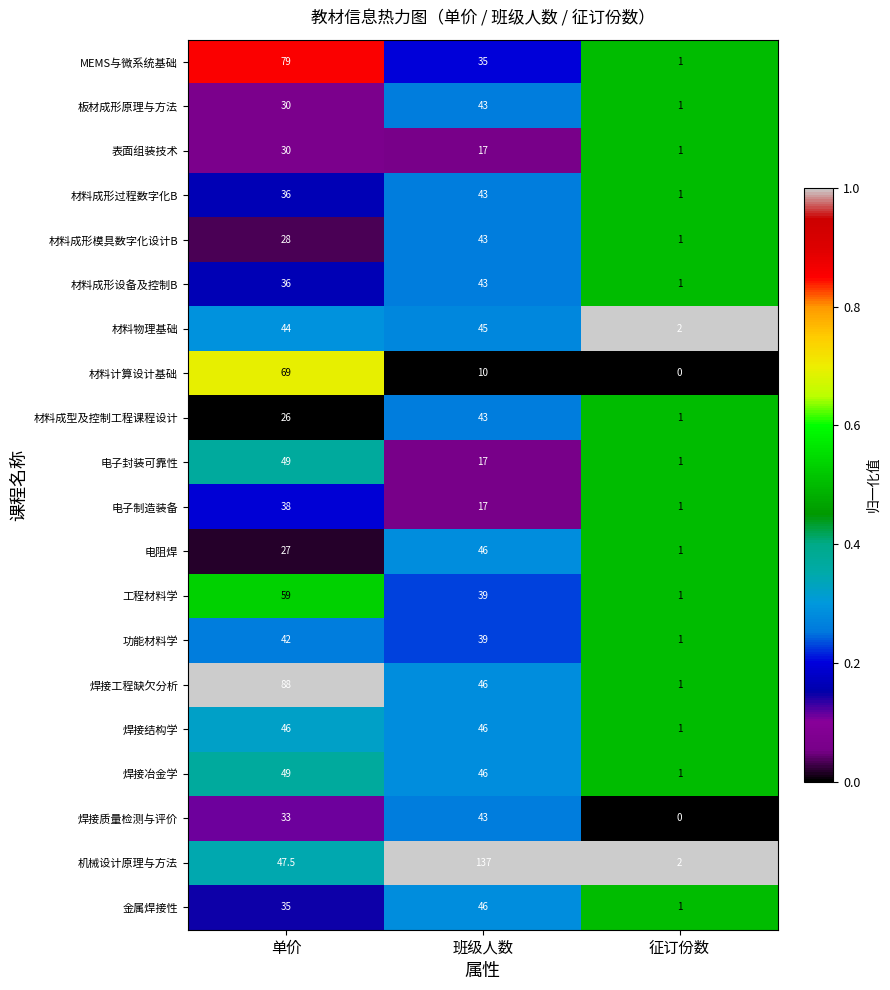

Rank the categories by 表面组装技术 value from lowest to highest.

征订份数, 班级人数, 单价